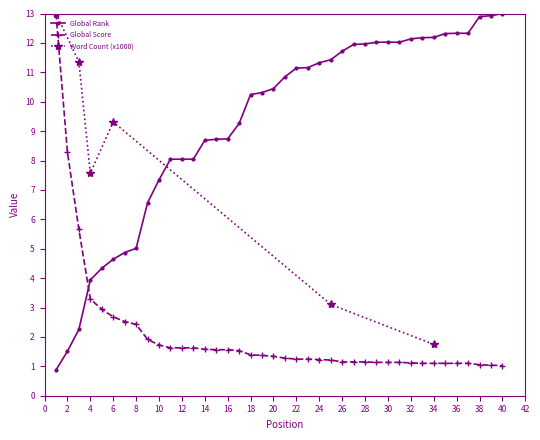

What is the average value of the Global Score series?

2.1